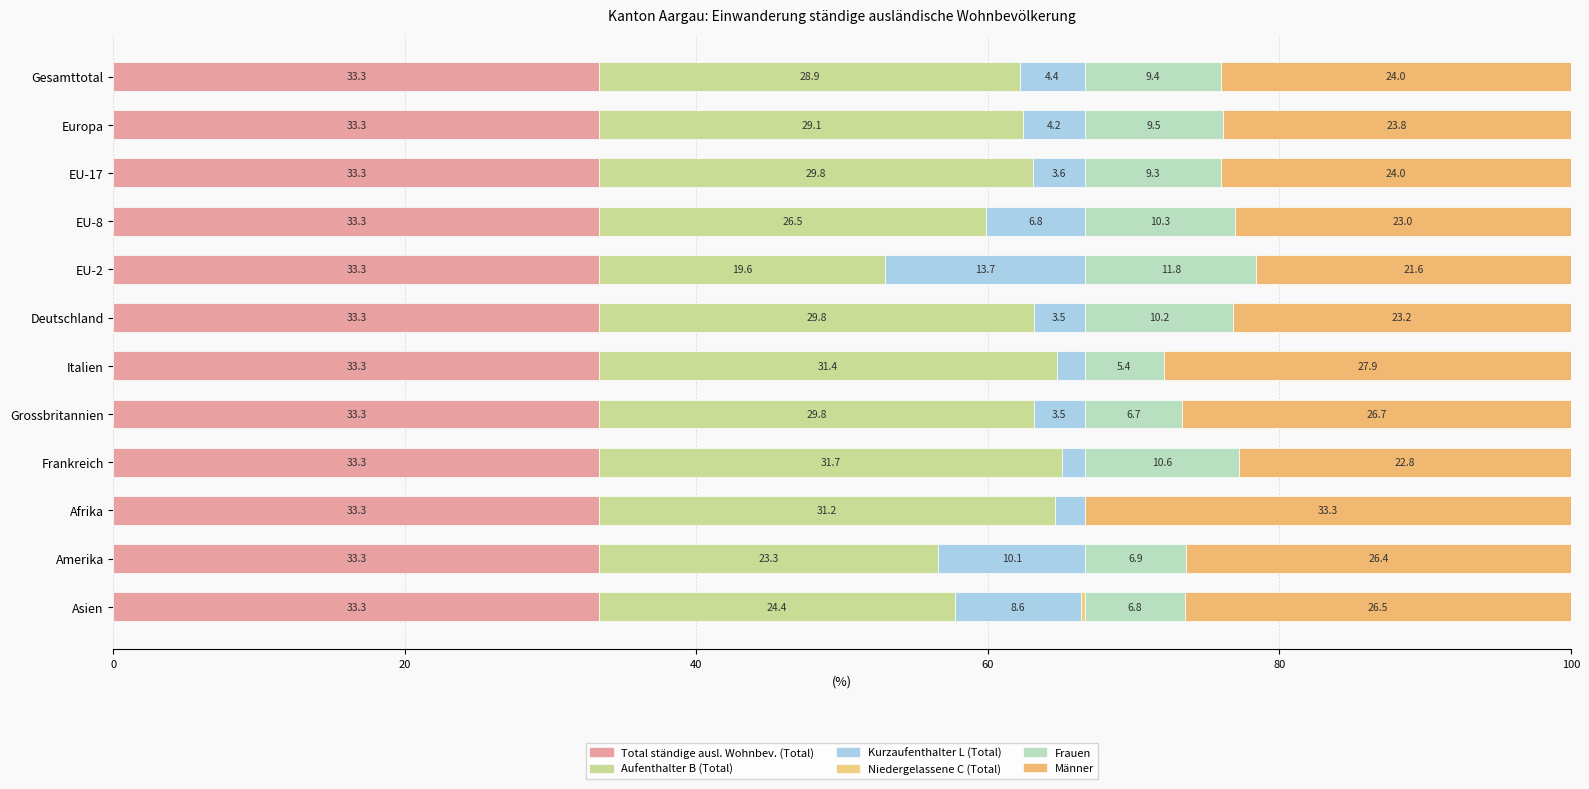

How many series are shown in this chart?

6